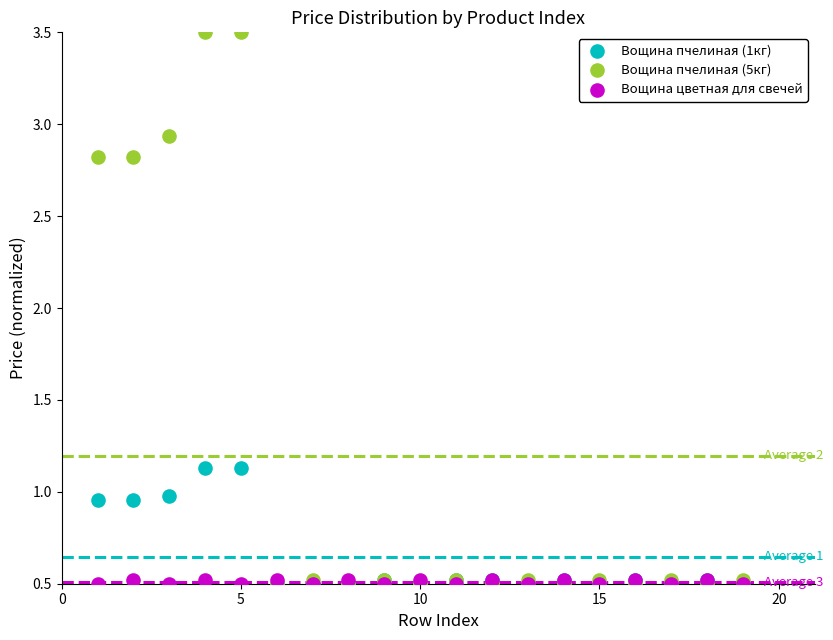

What are all the series names shown in the legend?

Вощина пчелиная (1кг), Вощина пчелиная (5кг), Вощина цветная для свечей